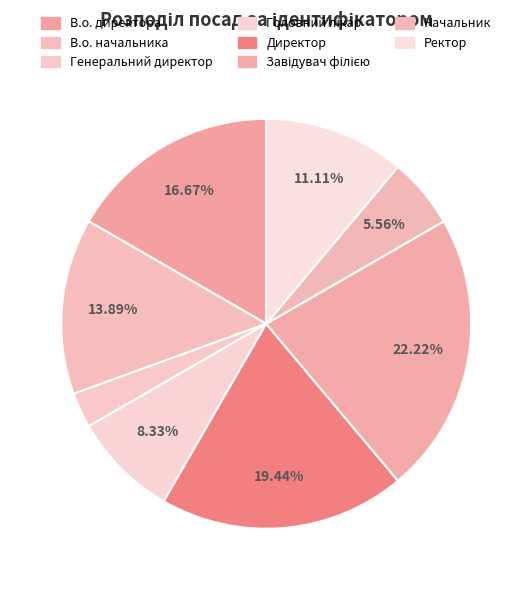

Which slice is the largest?

Завідувач філією